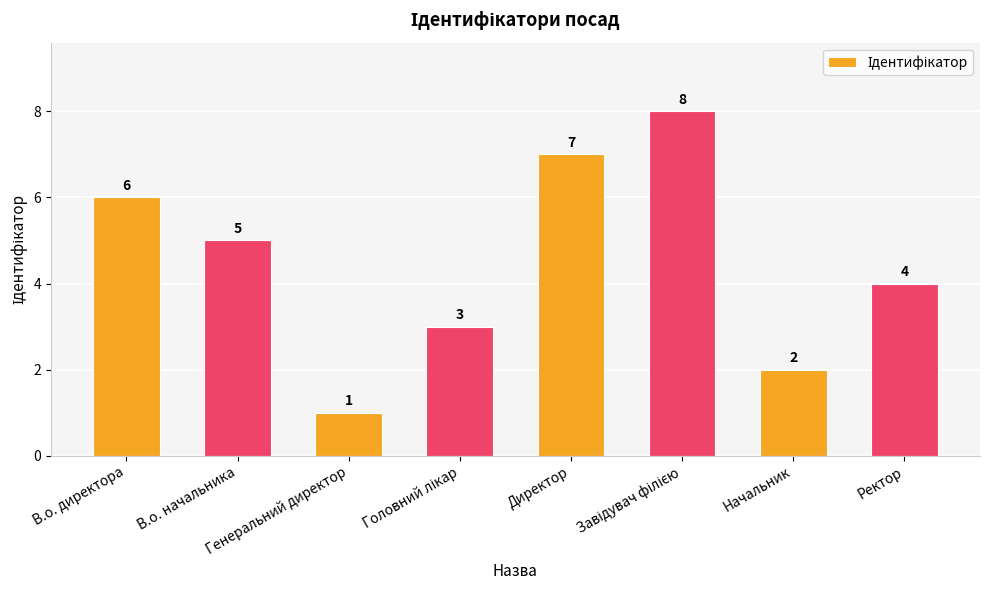

The chart shows a value of 5 at В.о. начальника. True or false?

True